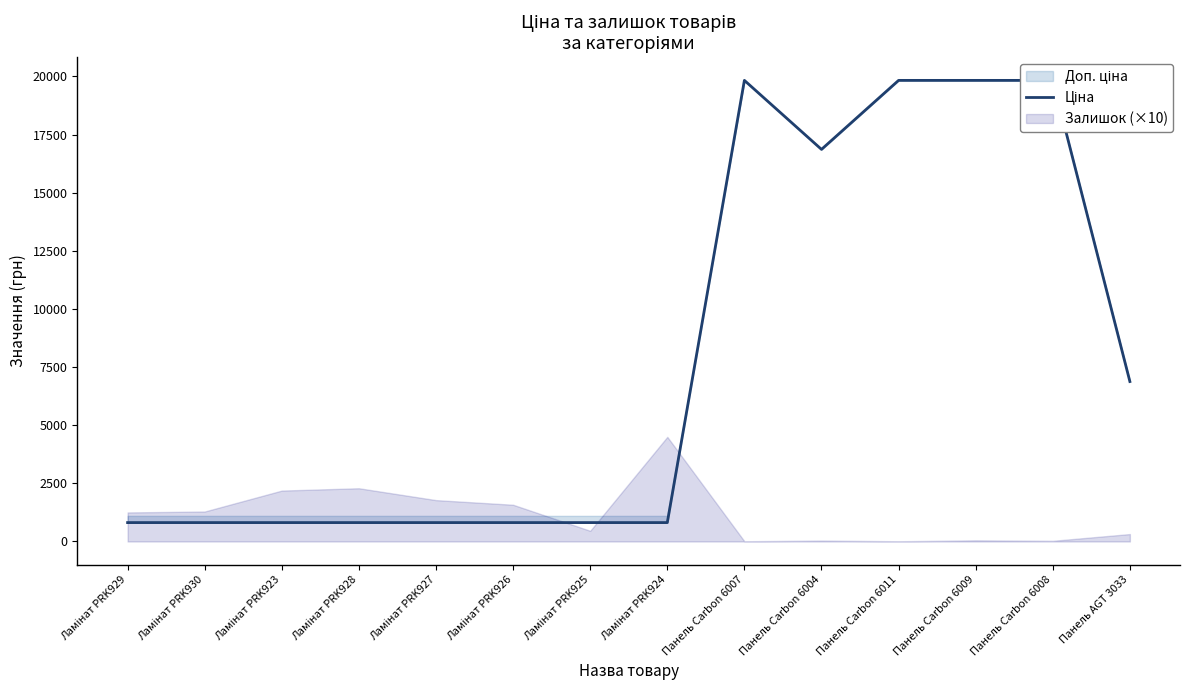

The value at Ламінат PRK925 is 813.0. True or false?

True